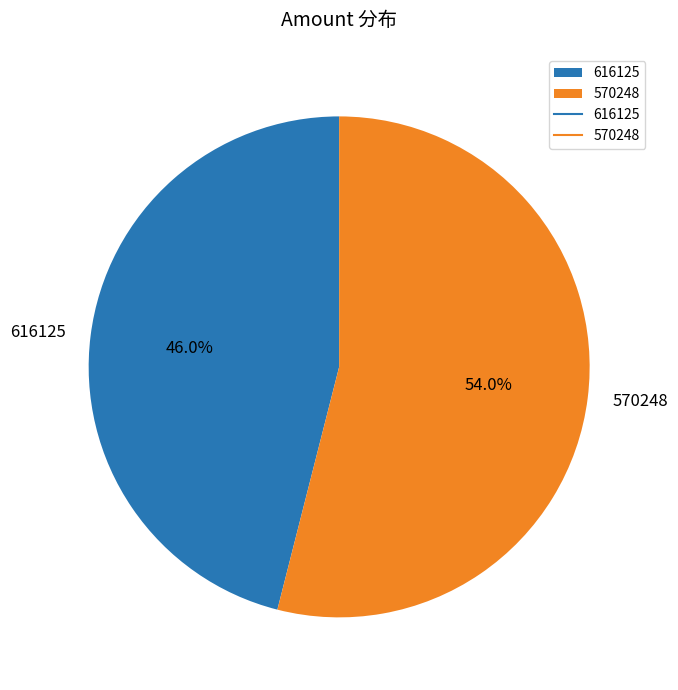

Which slice represents more than half of the pie?

570248